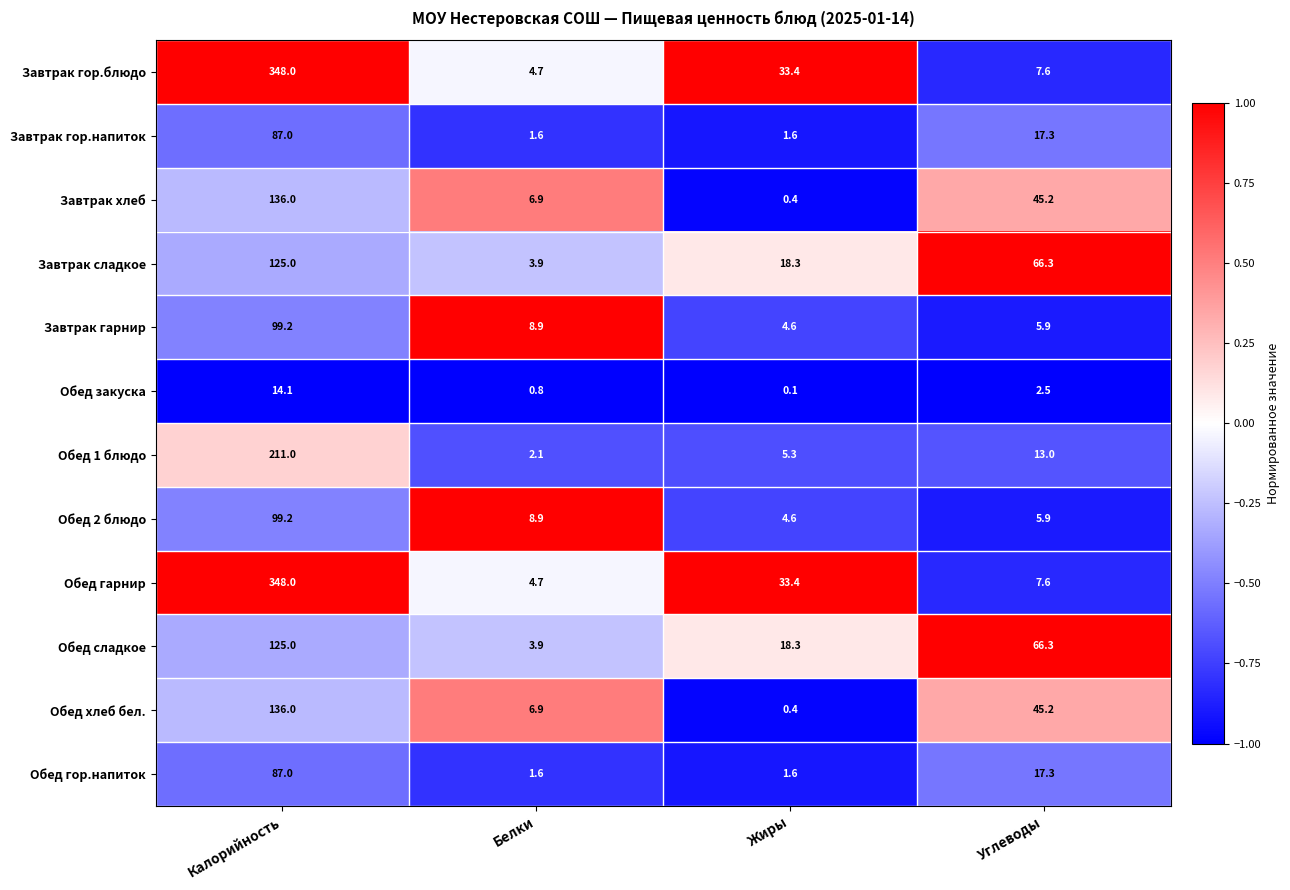

Where does the Обед сладкое series first go above 66?

Калорийность